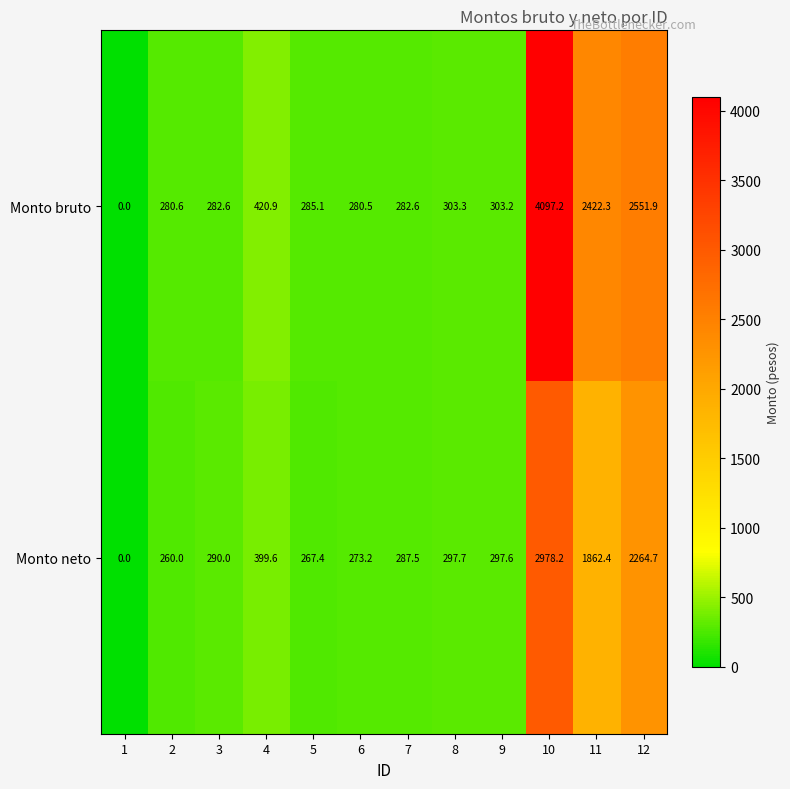

What is the spread (max minus min) of values at 5?

17.7